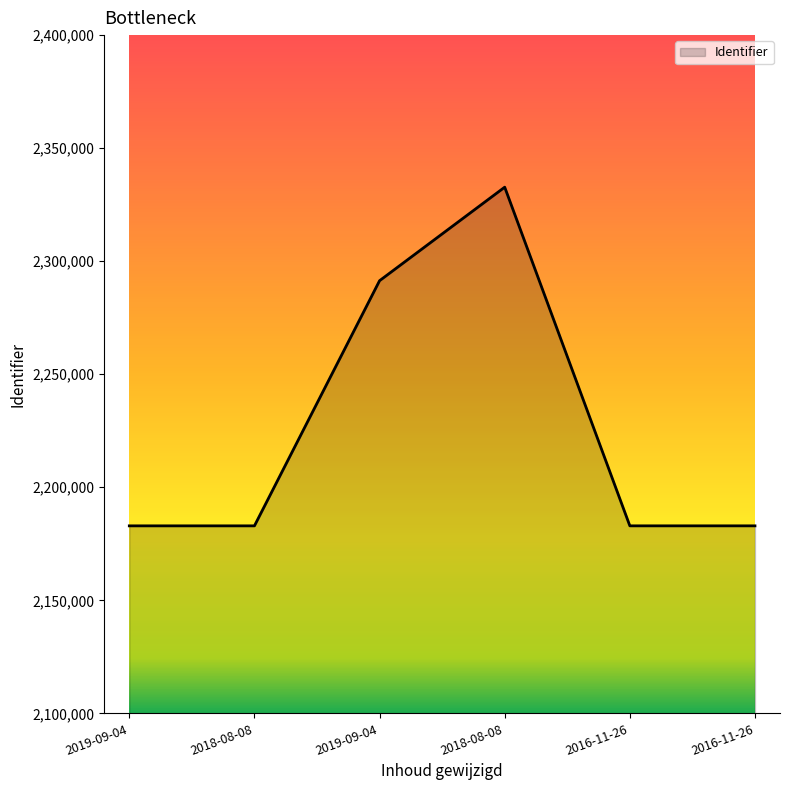

What is the greatest value displayed?

2332741